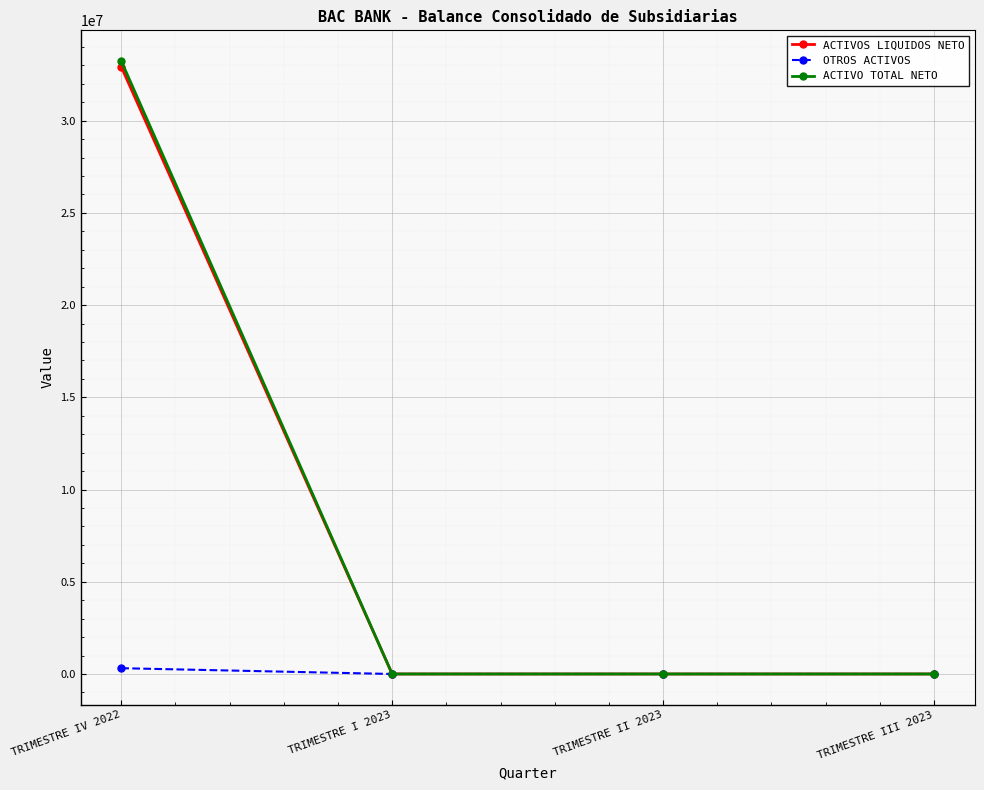

What is the label of the 4th point from the right?

TRIMESTRE IV 2022